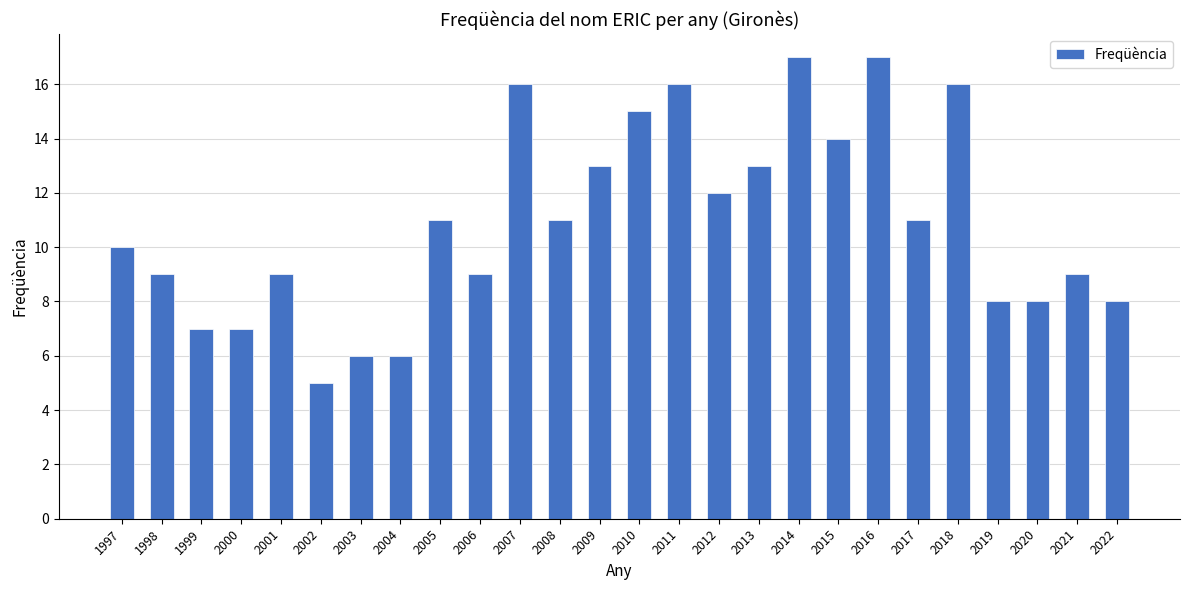

Reading left to right, what are all the values shown in this chart?

10	9	7	7	9	5	6	6	11	9	16	11	13	15	16	12	13	17	14	17	11	16	8	8	9	8